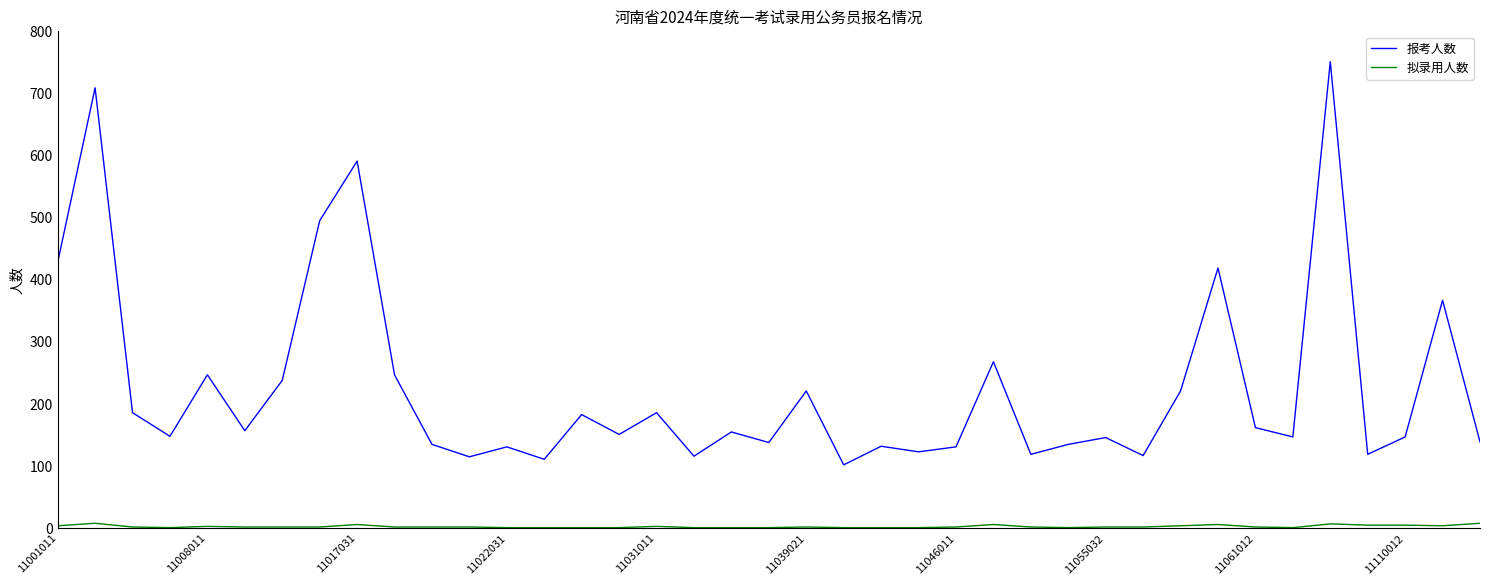

What is the maximum value shown in the chart?

751